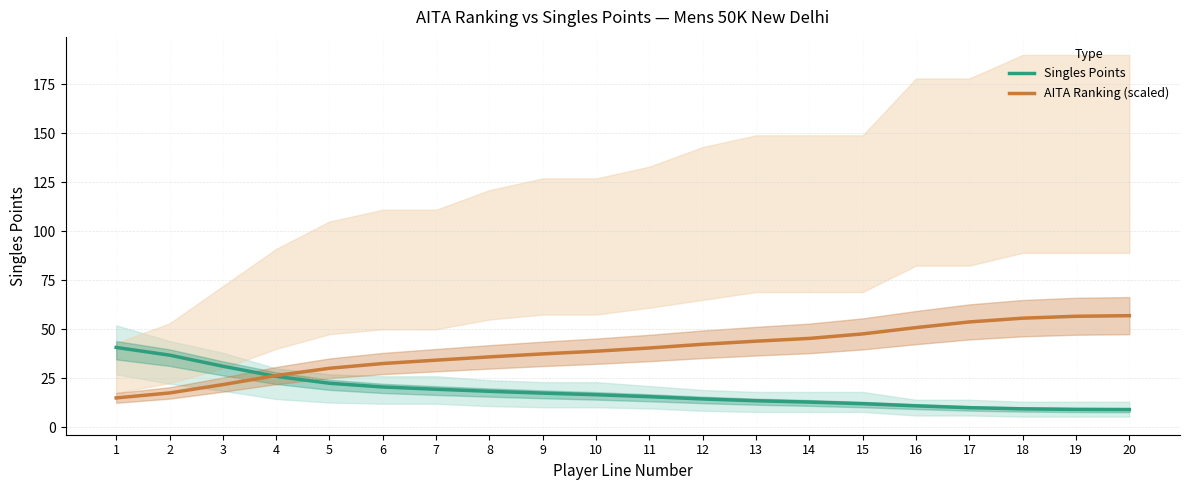

What is the difference between the second highest and minimum values in the AITA Ranking (scaled) series?

41.7